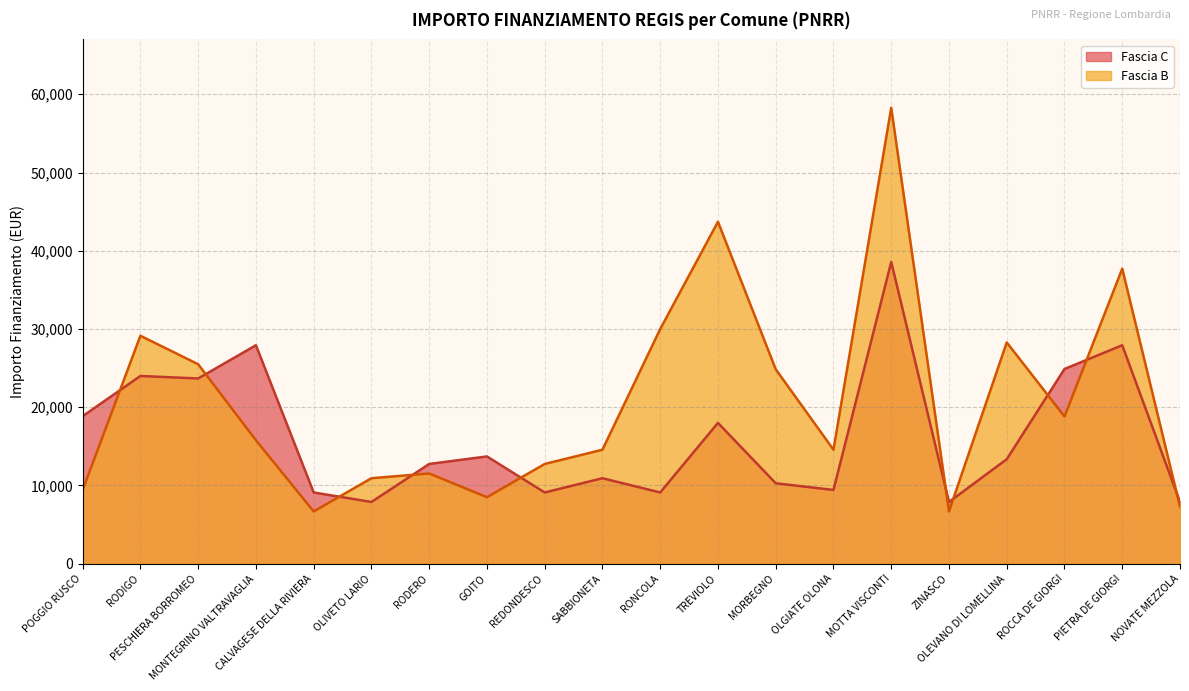

Between GOITO and RODIGO, which is larger?

RODIGO